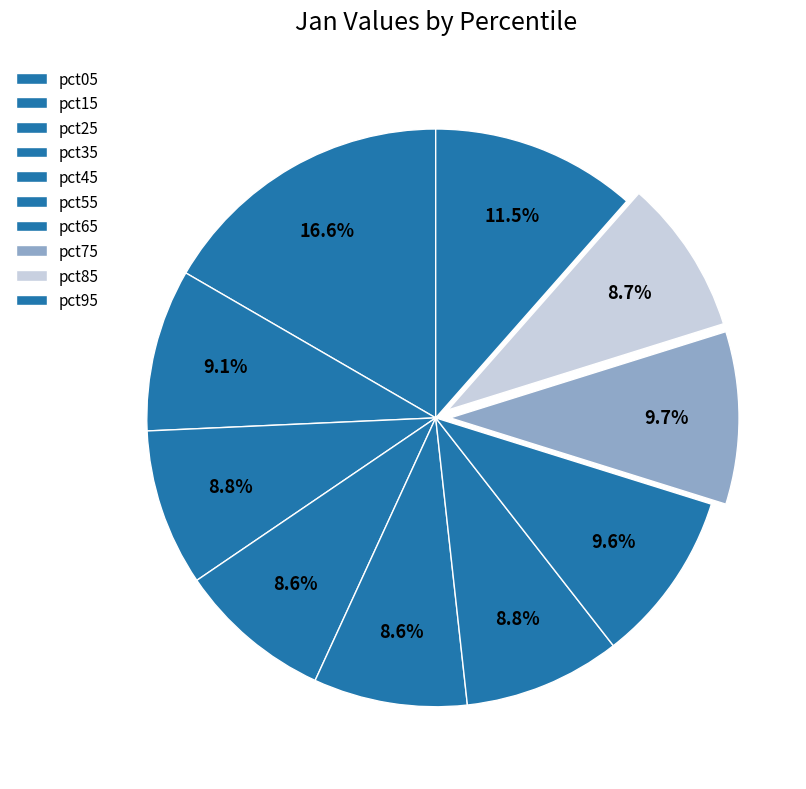

Count the number of slices in the pie.

10